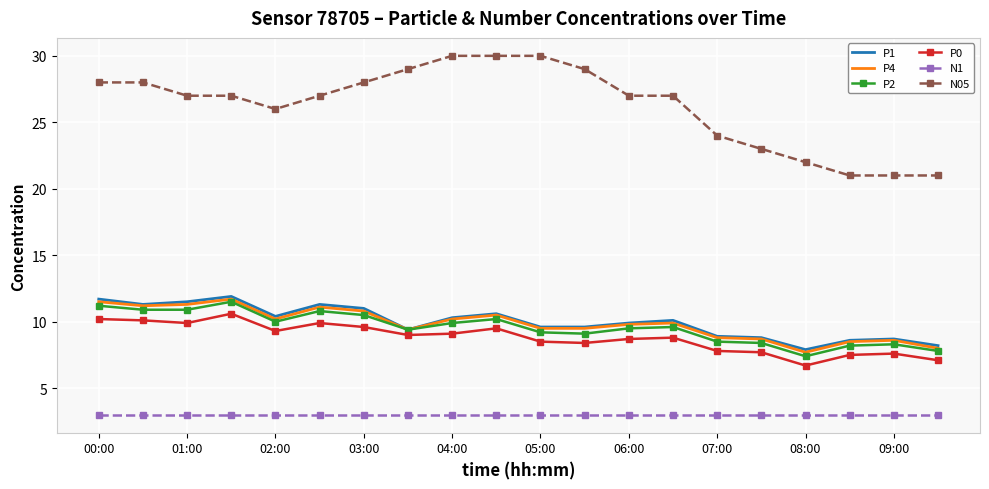

Which series has the widest spread of values?

N05